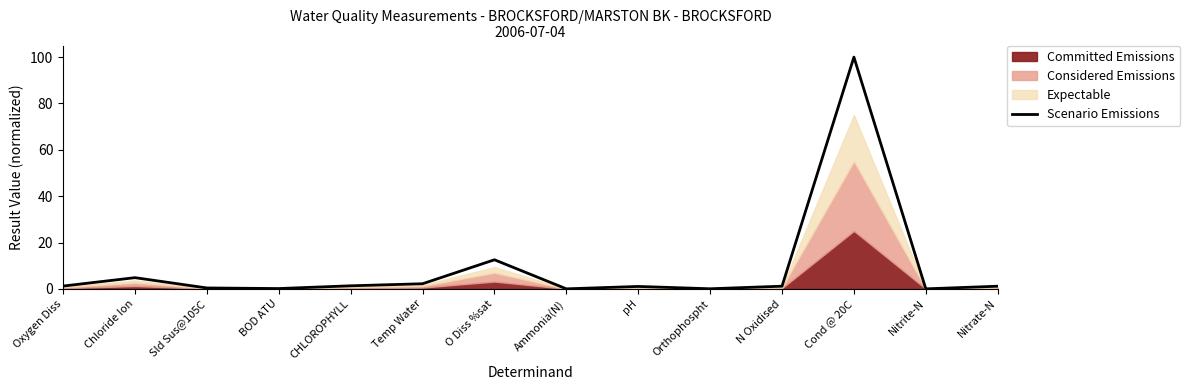

Reading left to right, extract all data points from this chart.

1.2	4.8	0.4	0.1	1.3	2.2	12.5	0.0	1.0	0.0	1.1	100.0	0.0	1.1